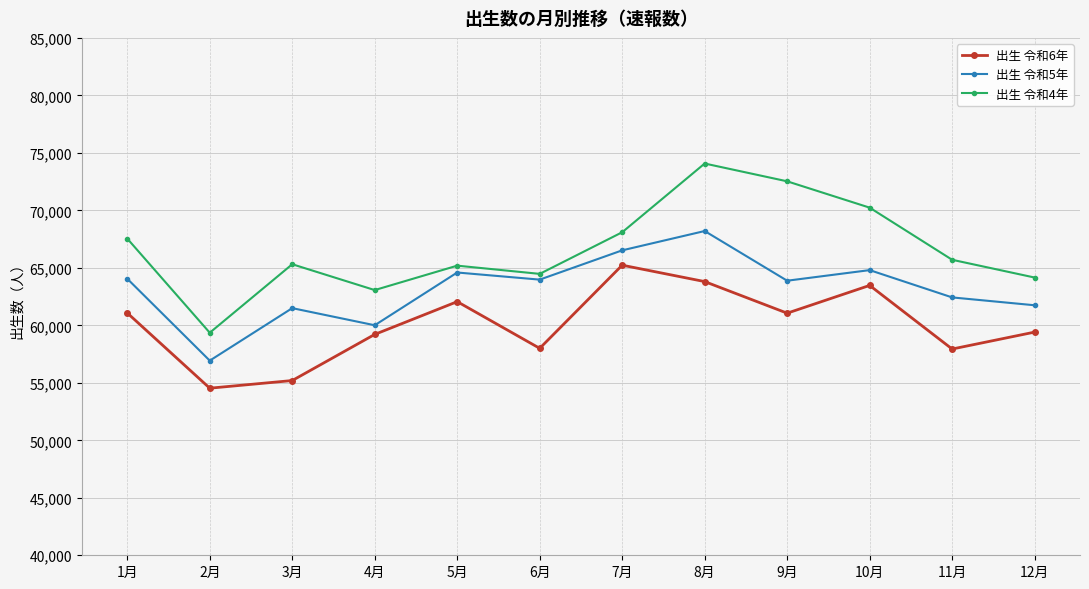

What is the smallest value displayed?

54532